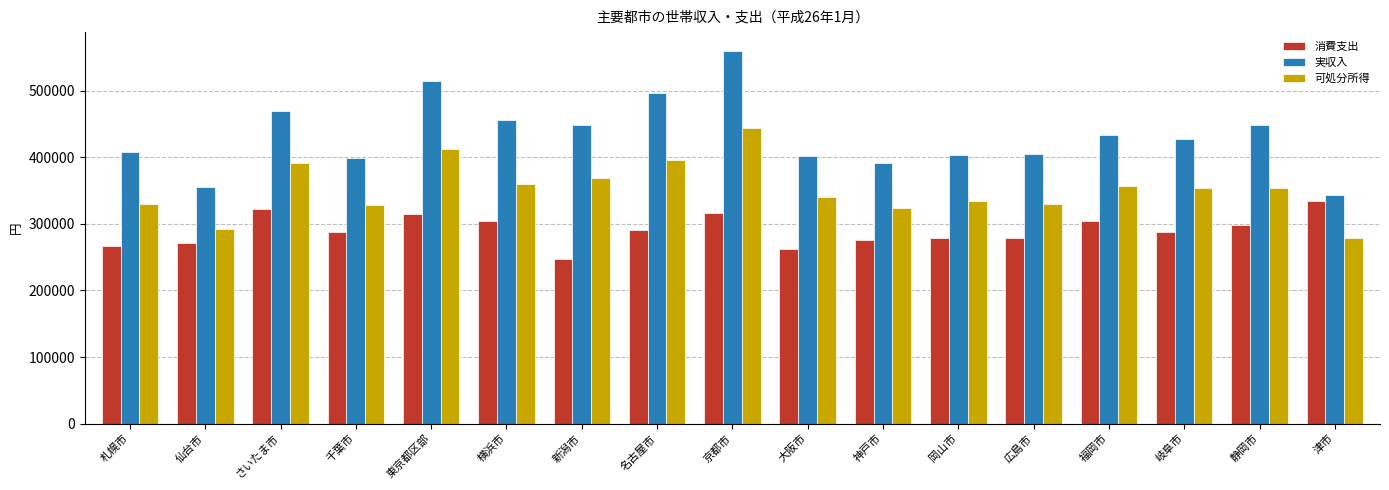

True or false: 消費支出 has a value of 247990 at 新潟市.

True